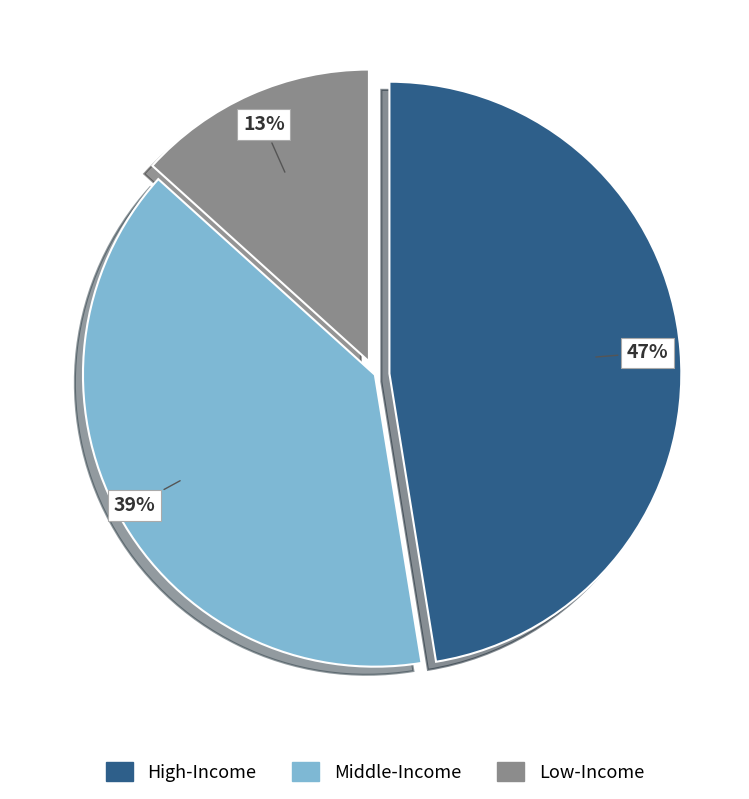

Combined, do Low-Income and Middle-Income account for over 50%?

Yes